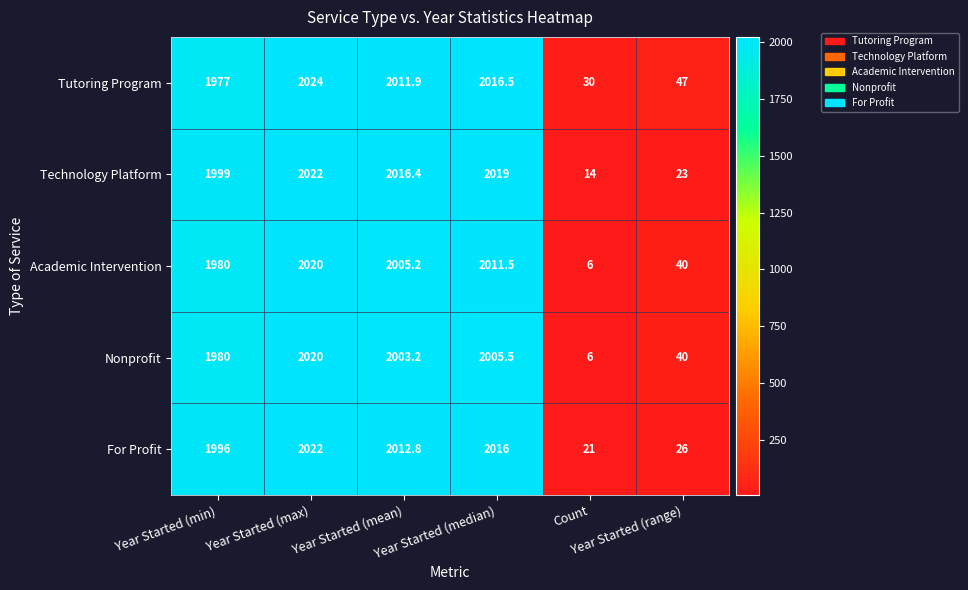

How many values in the Academic Intervention series are below 2005?

3